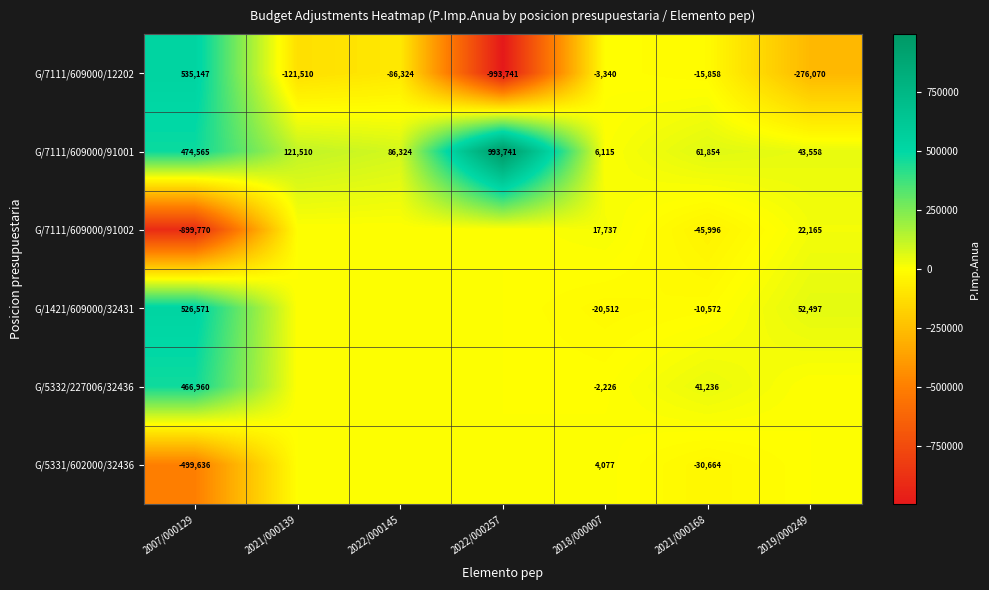

Rank the categories by G/7111/609000/91001 value from highest to lowest.

2022/000257, 2007/000129, 2021/000139, 2022/000145, 2021/000168, 2019/000249, 2018/000007